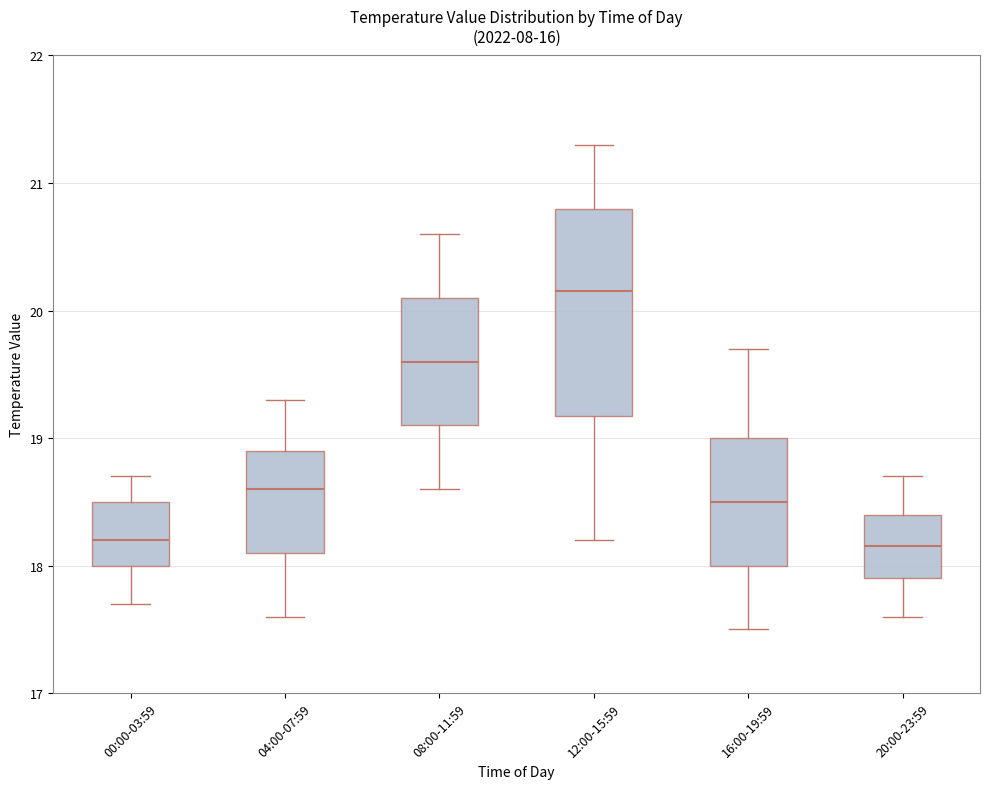

Reading left to right, transcribe this box plot: for each box, give where its median line is, the range the box spans, and where its two whiskers end, as read against the y-axis. The values are not printed on the chart, so give them approximately, as read against the axis.

00:00-03:59: median 18.2, box 18.0 to 18.5, whiskers 17.7 to 18.7
04:00-07:59: median 18.6, box 18.1 to 18.9, whiskers 17.6 to 19.3
08:00-11:59: median 19.6, box 19.1 to 20.1, whiskers 18.6 to 20.6
12:00-15:59: median 20.2, box 19.2 to 20.8, whiskers 18.2 to 21.3
16:00-19:59: median 18.5, box 18.0 to 19.0, whiskers 17.5 to 19.7
20:00-23:59: median 18.2, box 17.9 to 18.4, whiskers 17.6 to 18.7